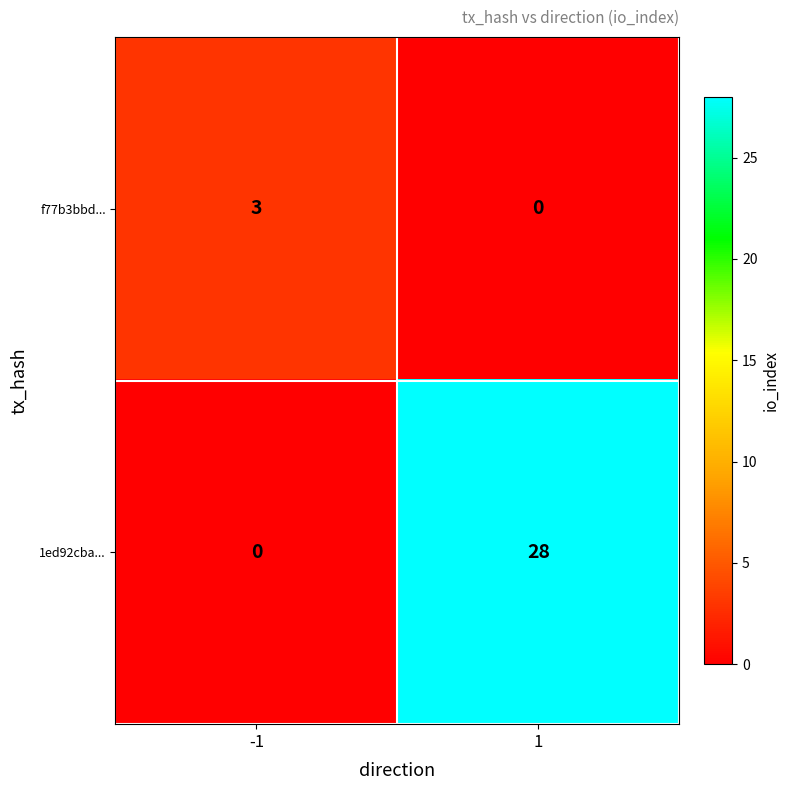

Read the 1ed92cba... value at 1.

28